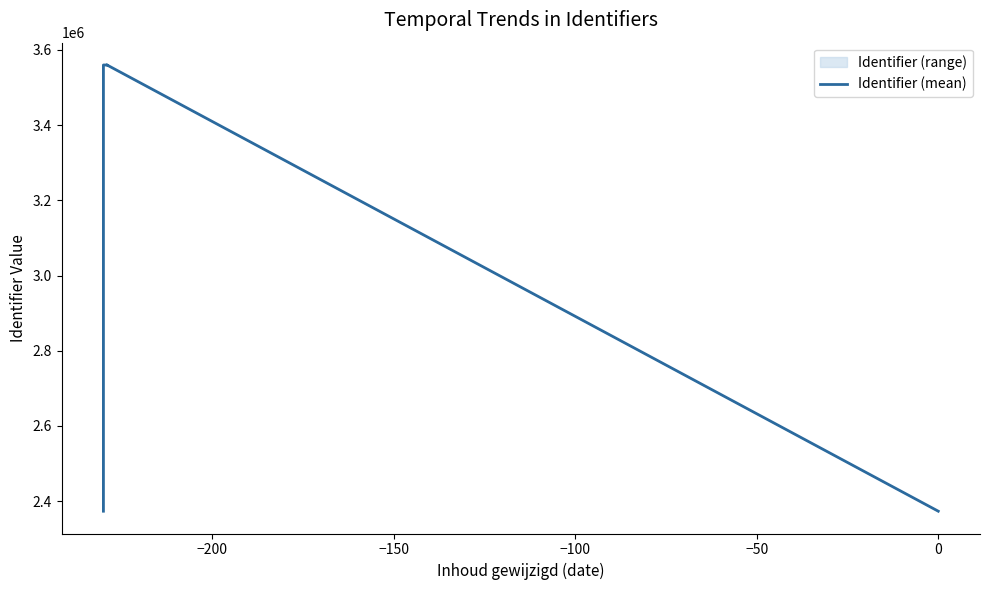

What is the maximum value shown in the chart?

3559997.3